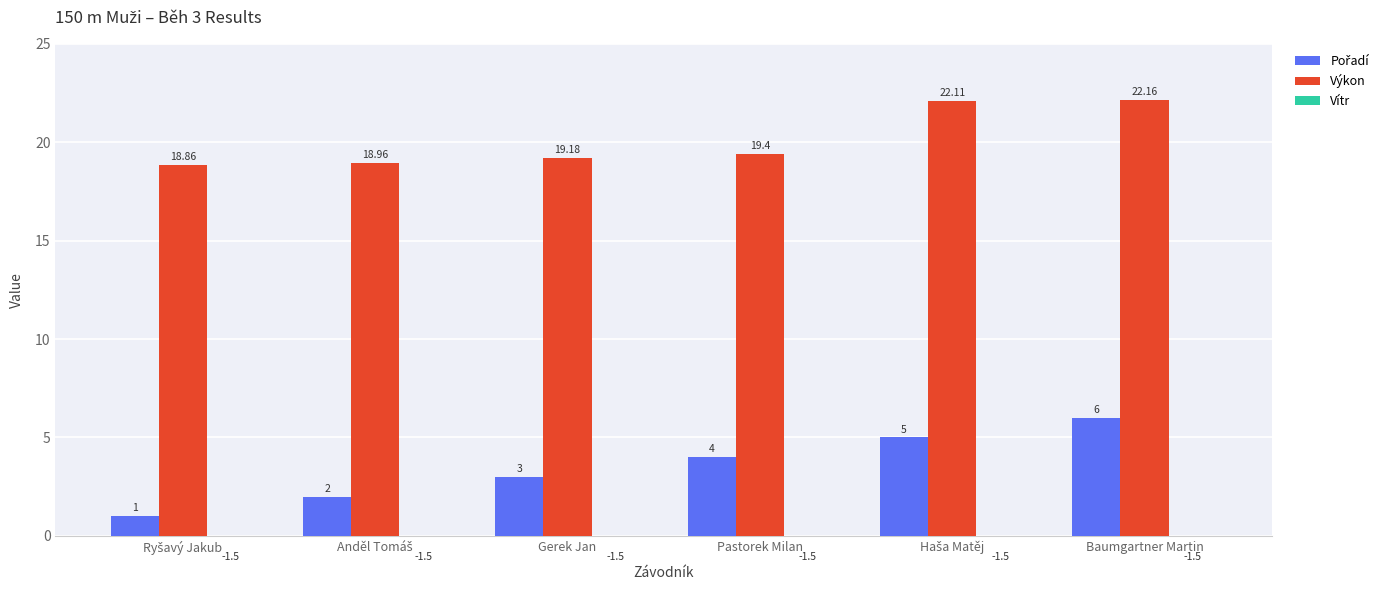

True or false: Výkon has a value of 33.8 at Haša Matěj.

False